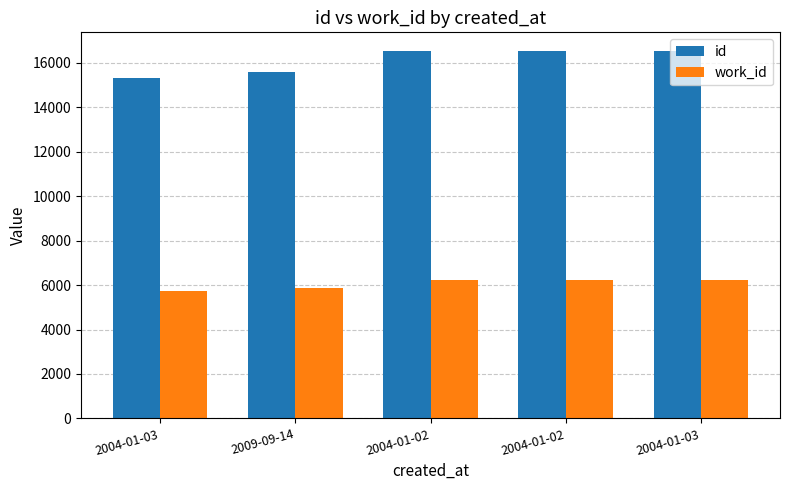

Does the chart contain any negative values?

No